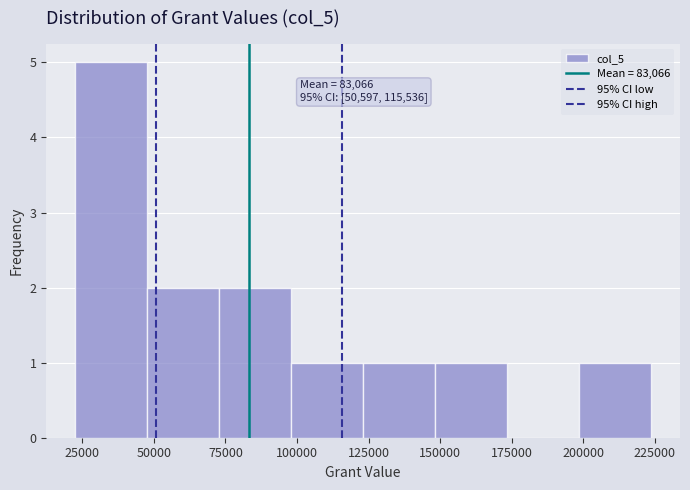

Which range on the x-axis has the tallest bar?

20000 to 50000